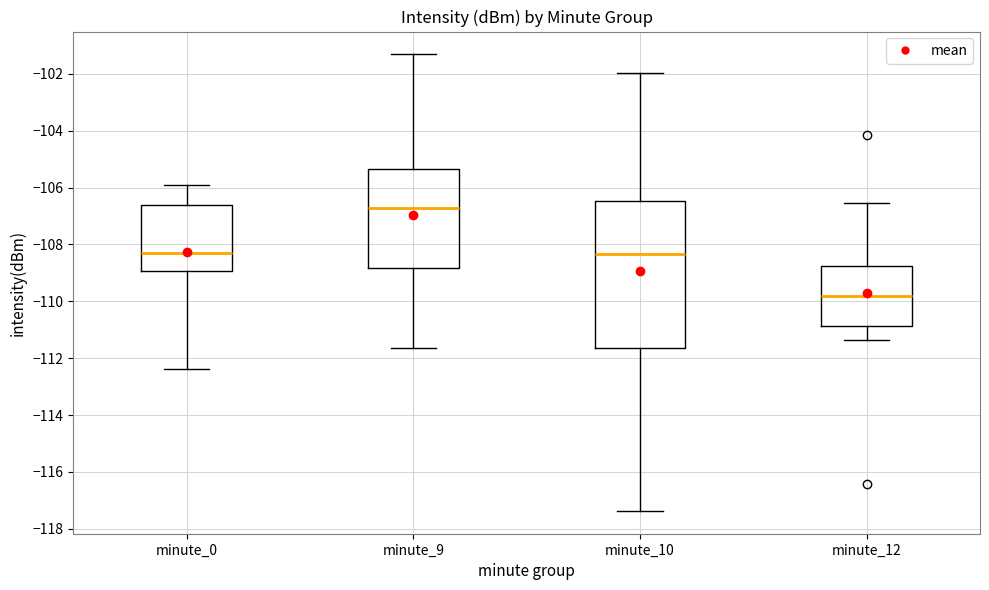

Which box's median line is the highest?

minute_9